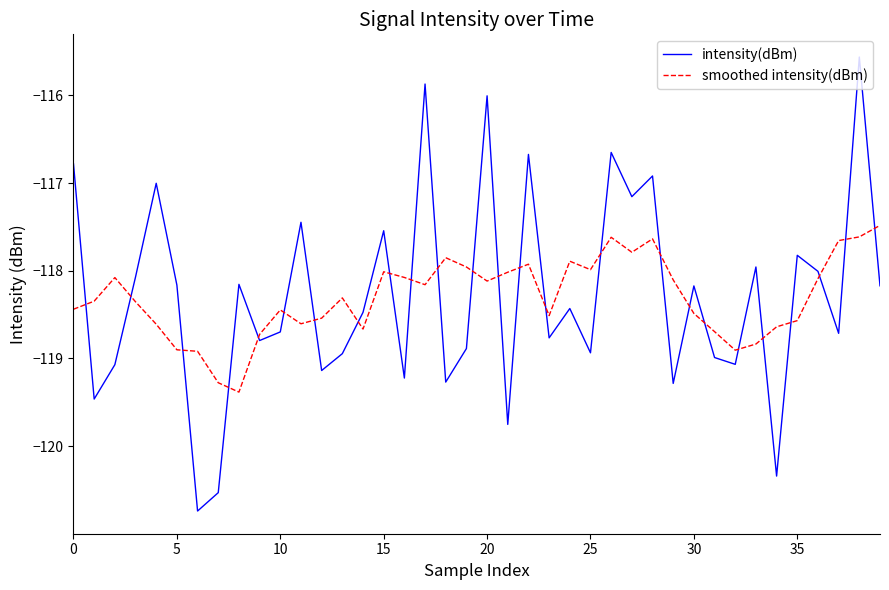

After their last crossing, which series has the higher values: smoothed intensity(dBm) or intensity(dBm)?

smoothed intensity(dBm)